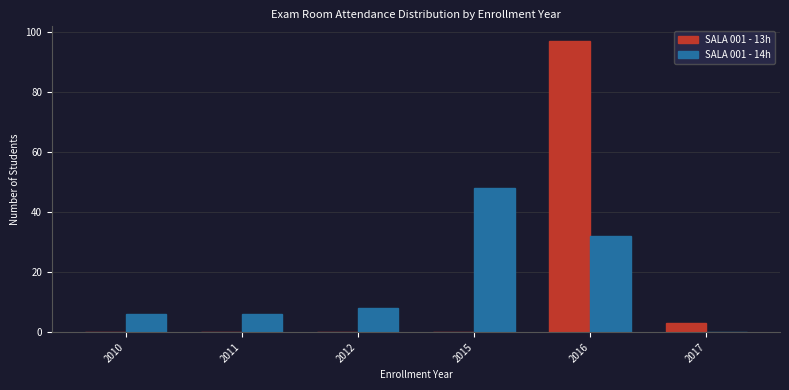

Reading right to left, what are all the values shown in this chart?

SALA 001 - 13h: 2017=3	2016=97	2015=0	2012=0	2011=0	2010=0
SALA 001 - 14h: 2017=0	2016=32	2015=48	2012=8	2011=6	2010=6